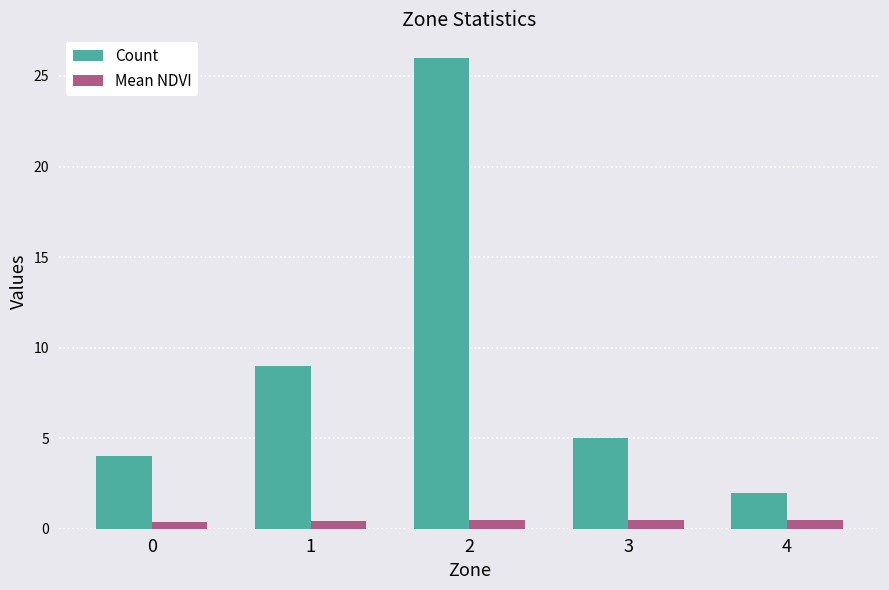

Between 1 and 4, which series saw the biggest shift?

Count